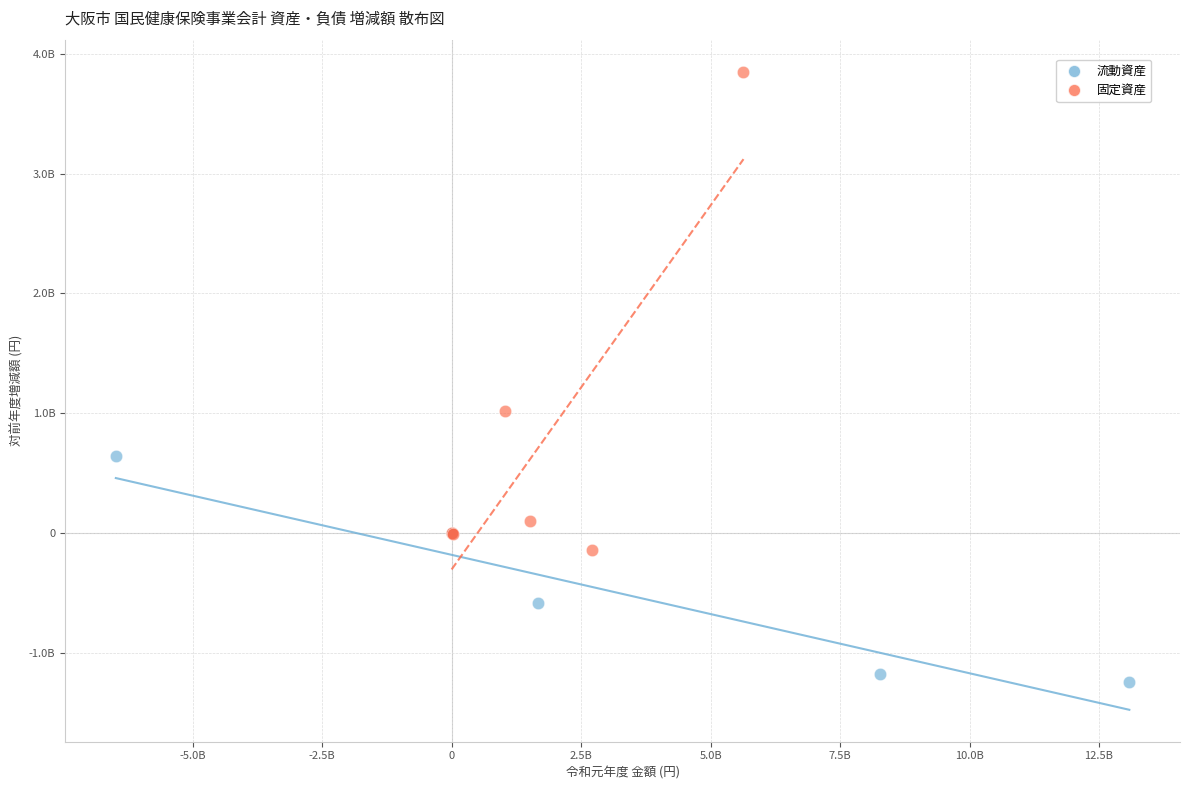

What are all the series names shown in the legend?

流動資産, 固定資産